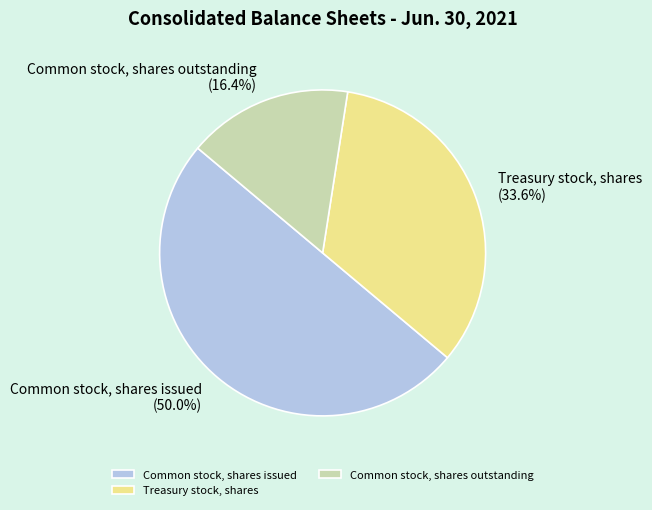

How many slices are in this pie chart?

3